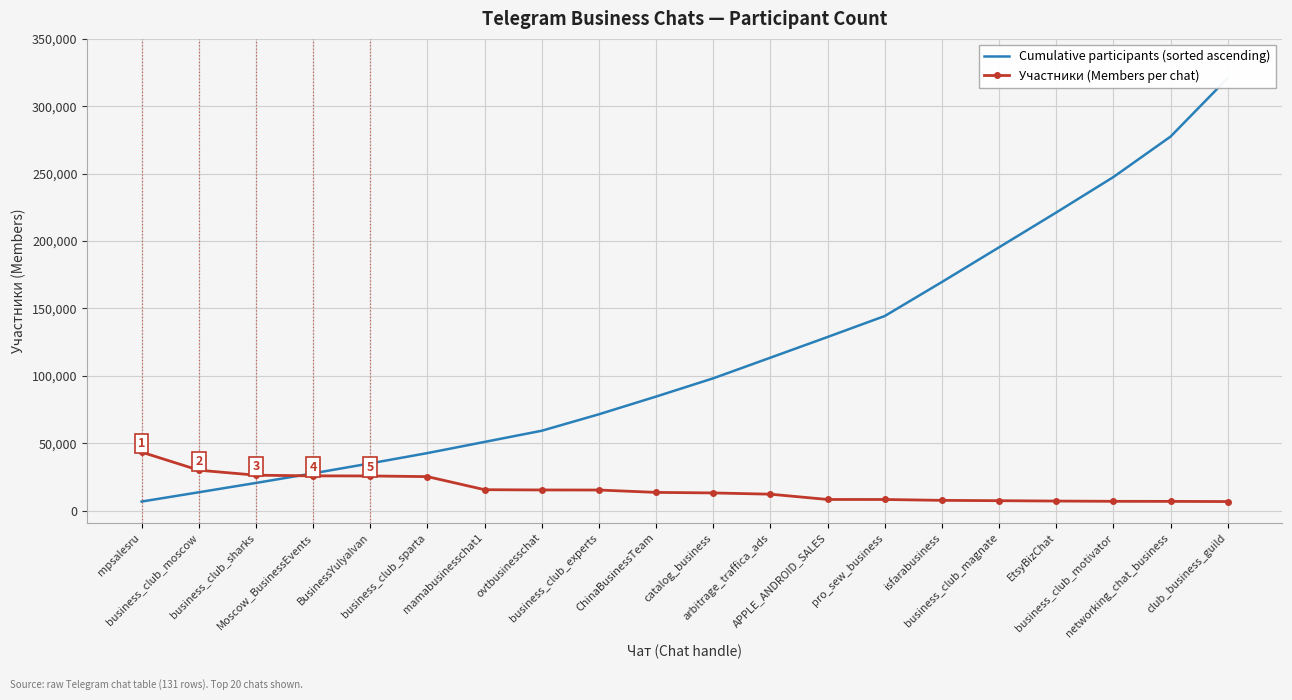

Which series has the largest total across all categories?

Cumulative participants (sorted ascending)